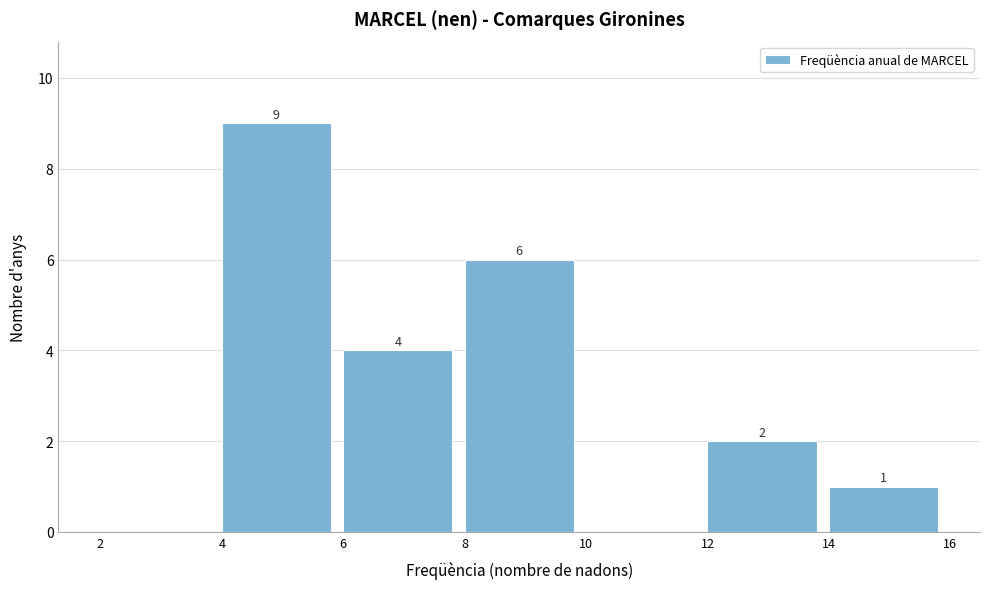

Over which range of the x-axis is the bar tallest?

4 to 6